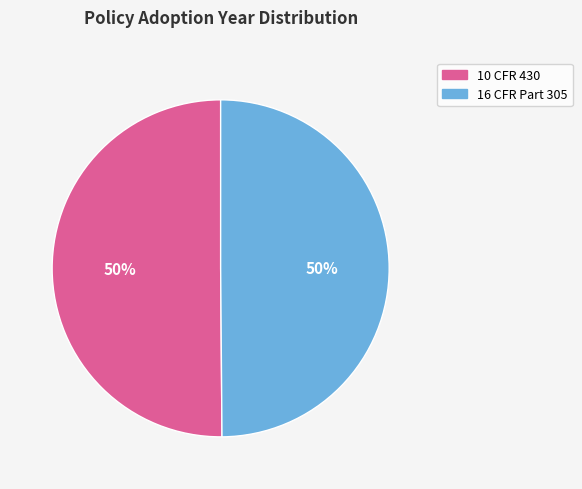

Approximately how many times larger is the value at 16 CFR Part 305 compared to 10 CFR 430?

1.0